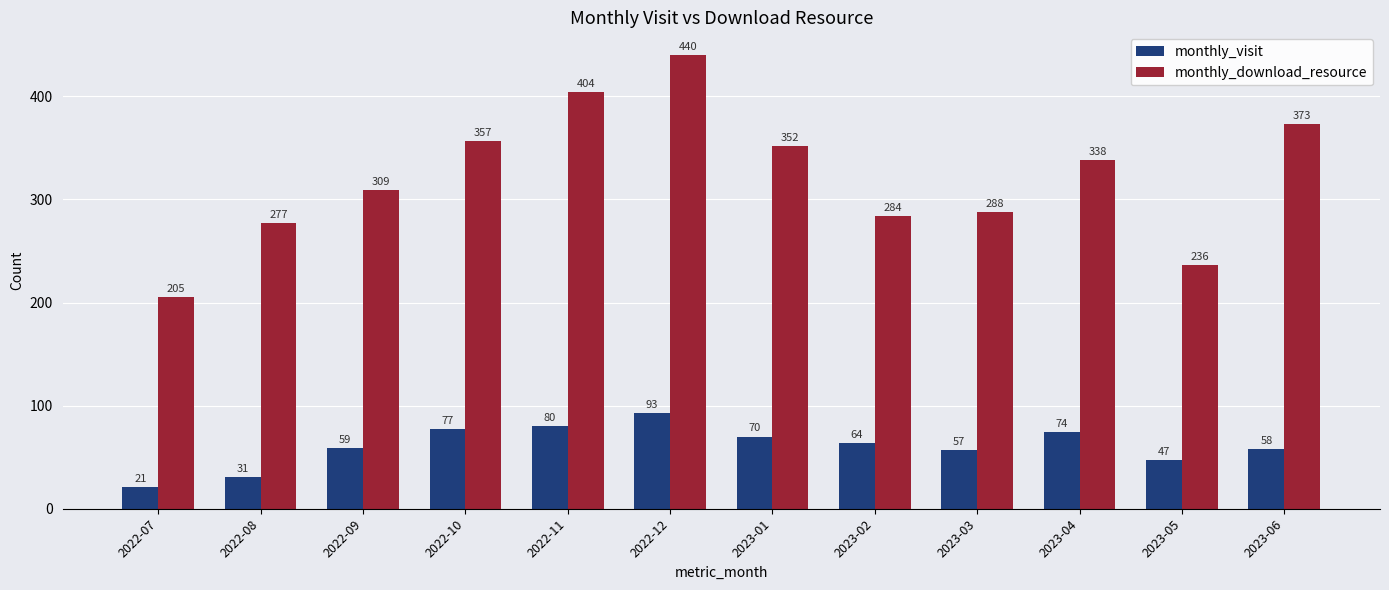

Rank the categories by monthly_visit value from lowest to highest.

2022-07, 2022-08, 2023-05, 2023-03, 2023-06, 2022-09, 2023-02, 2023-01, 2023-04, 2022-10, 2022-11, 2022-12